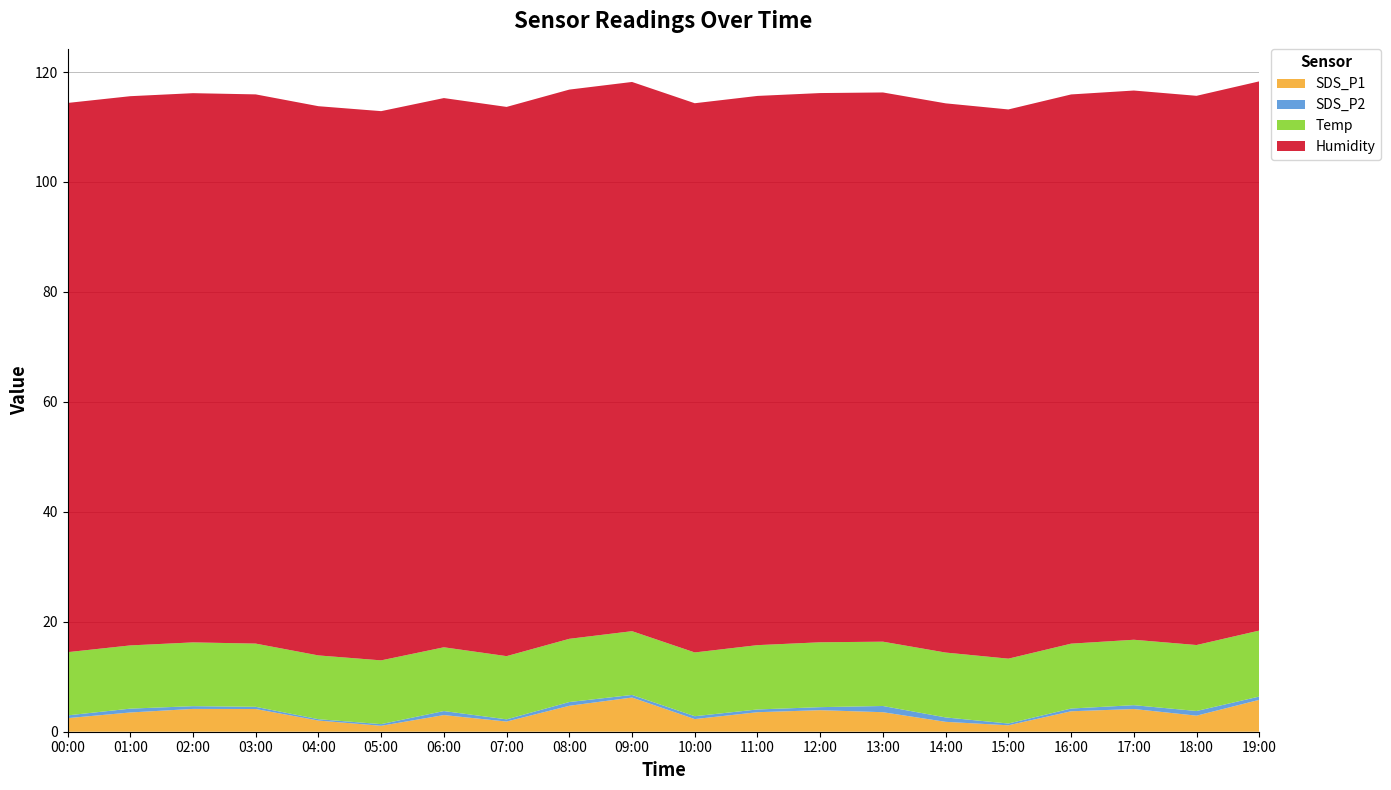

Reading left to right, what are all the values shown in this chart?

SDS_P1: 2.5	3.5	4.2	4.1	2.0	1.1	3.0	1.9	4.7	6.2	2.3	3.5	3.9	3.5	1.8	1.2	3.7	4.1	2.9	5.8
SDS_P2: 0.5	0.7	0.5	0.4	0.2	0.3	0.7	0.4	0.7	0.5	0.5	0.5	0.6	1.1	0.8	0.3	0.5	0.7	0.8	0.6
Temp: 11.5	11.5	11.6	11.5	11.6	11.6	11.6	11.5	11.5	11.6	11.6	11.7	11.8	11.7	11.8	11.8	11.8	11.9	12.0	12.0
Humidity: 99.9	99.9	99.9	99.9	99.9	99.9	99.9	99.9	99.9	99.9	99.9	99.9	99.9	99.9	99.9	99.9	99.9	99.9	99.9	99.9